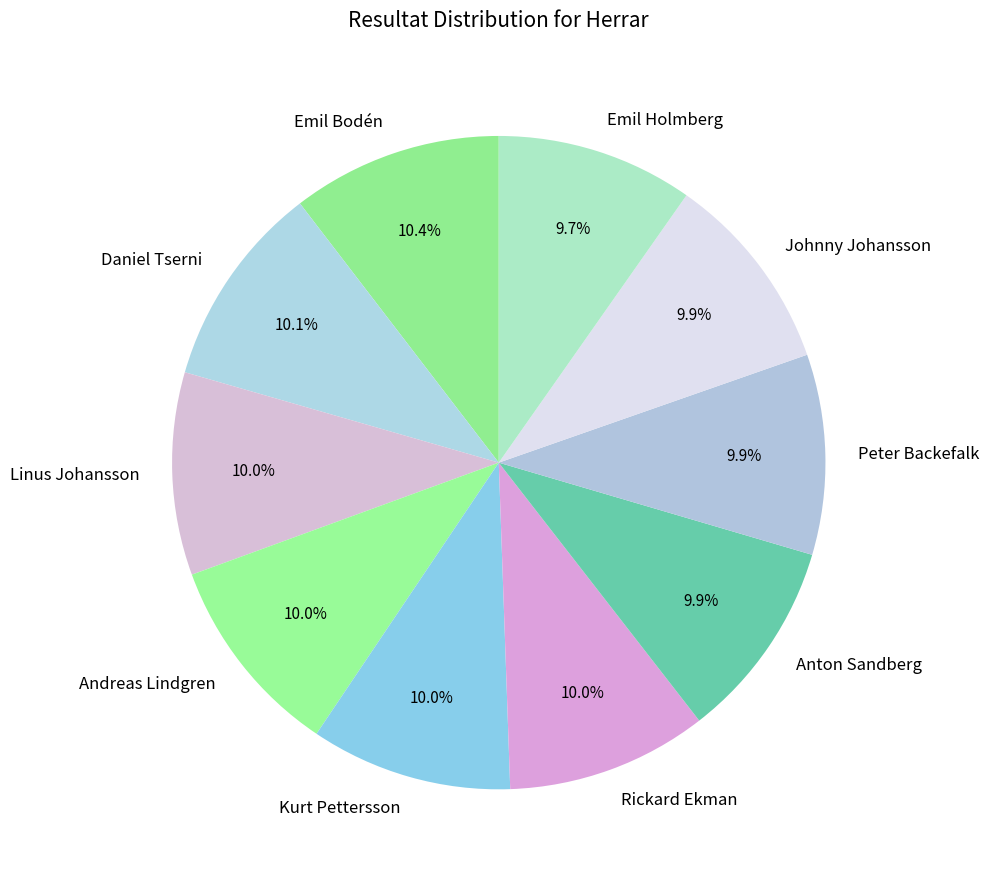

Does Rickard Ekman account for over 50% of the chart?

No